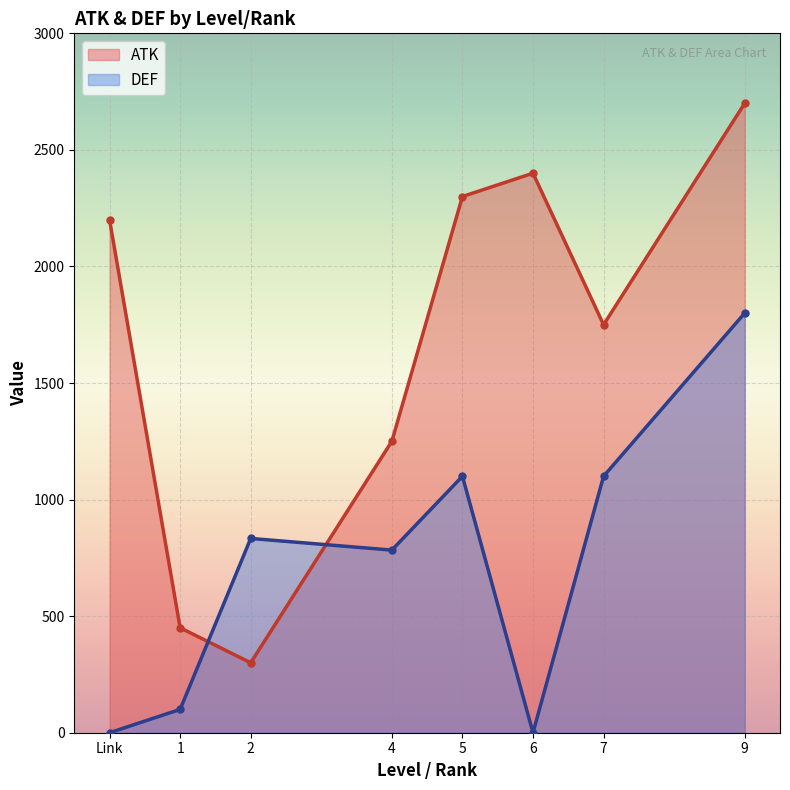

What is the sum of the ATK values at 1 and 6?

2850.0